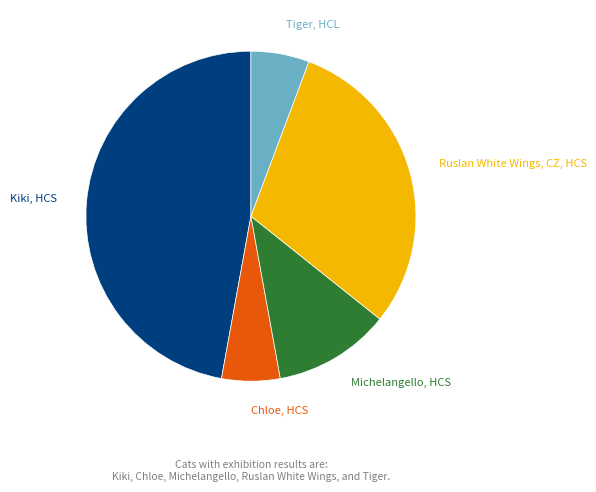

Does any single category account for the majority?

No